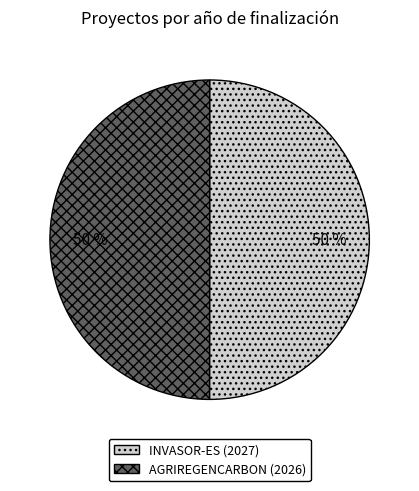

What is the ratio of the value at AGRIREGENCARBON (2026) to the value at INVASOR-ES (2027)?

1.0